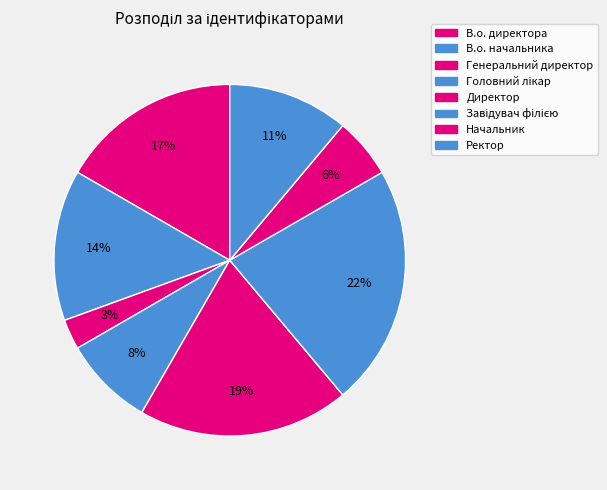

To the nearest percent, what is the difference between the largest and smallest slice percentages?

19%